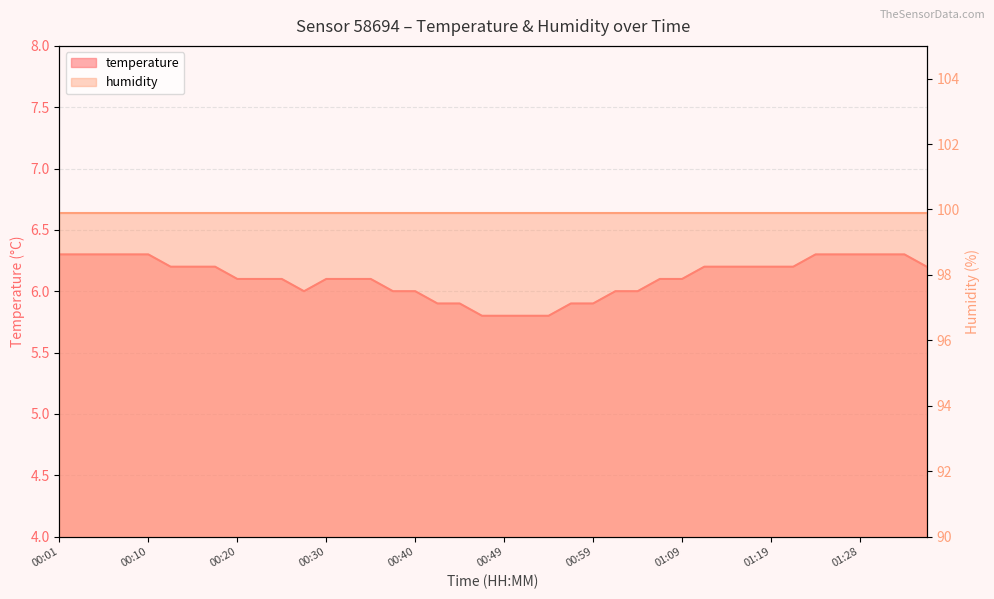

True or false: the data has more than 2 interior local peaks.

False